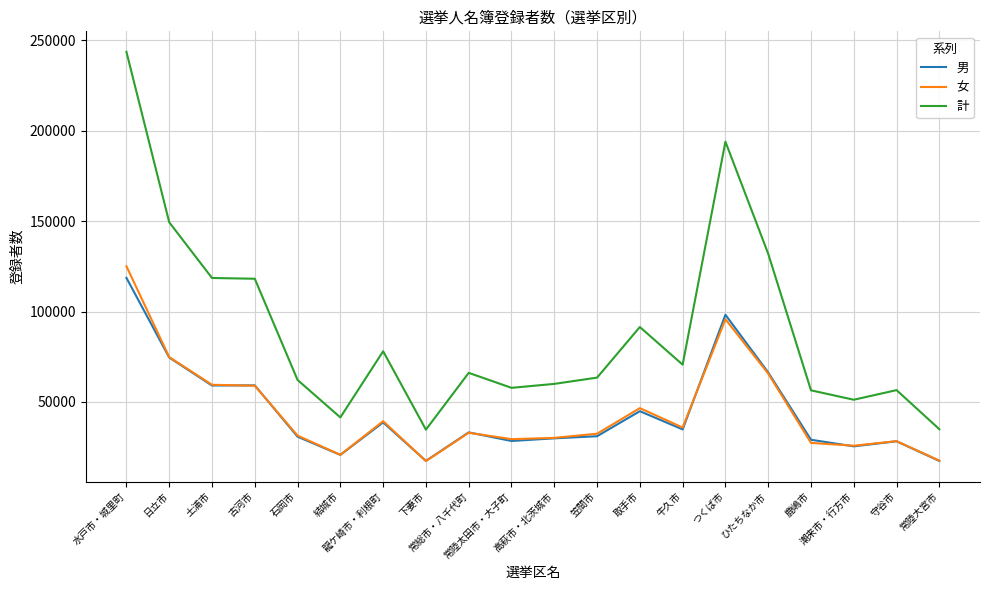

What is the highest value of the 男 series?

118645